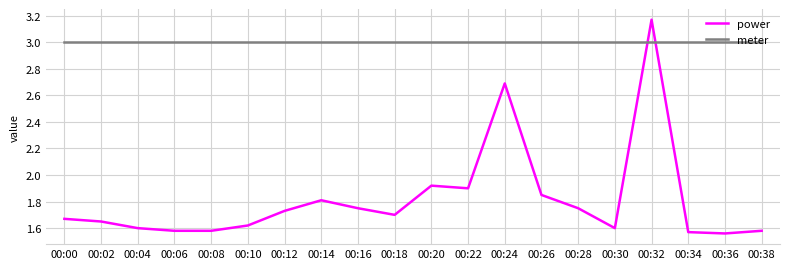

At which category does the chart reach its peak across all series?

00:32